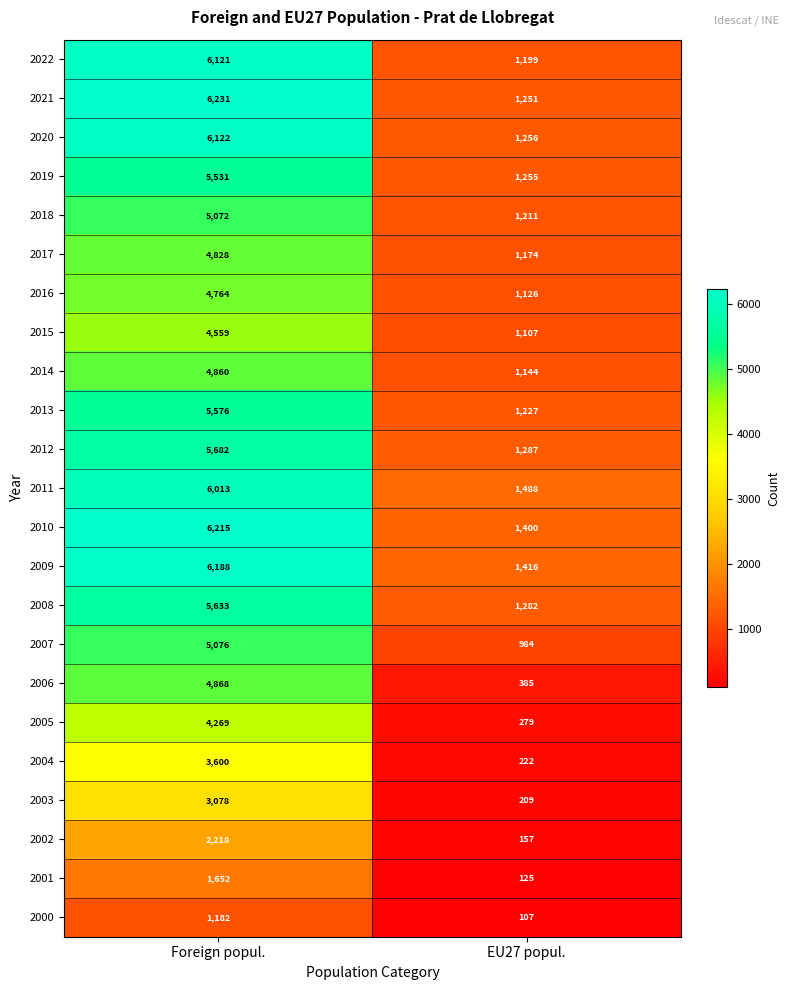

At which category is the sum across all series the highest?

Foreign popul.